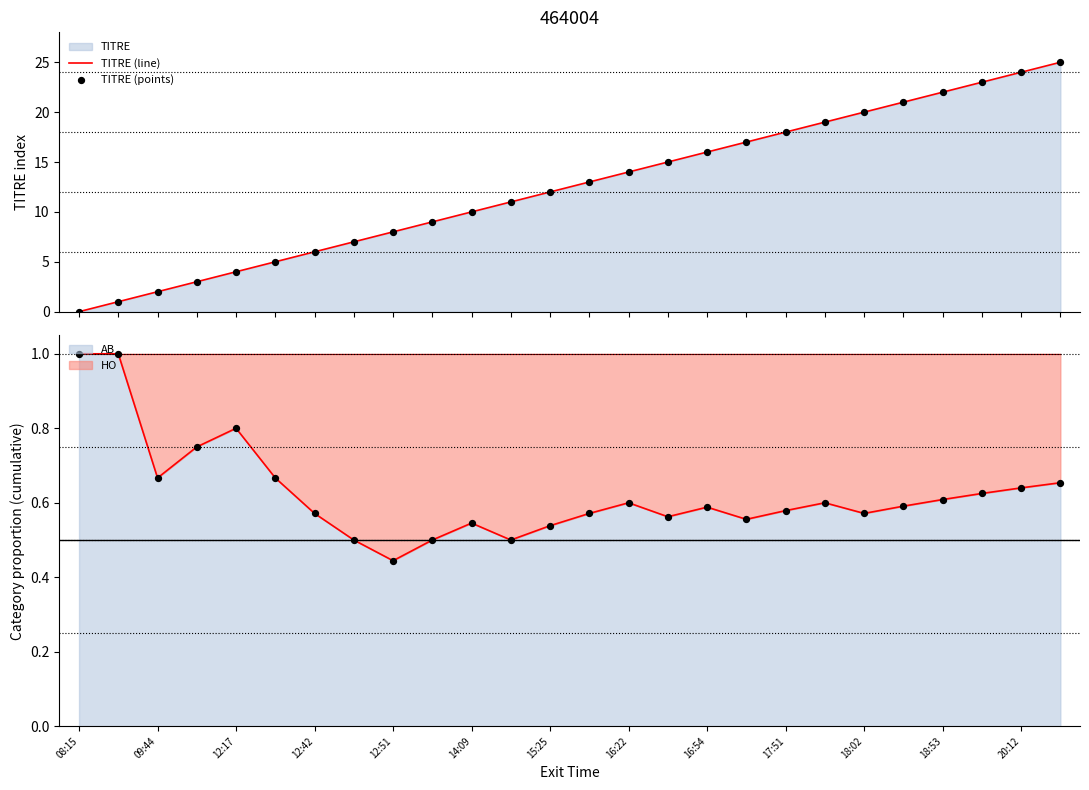

Where is AB nearest to the value 0?

12:51